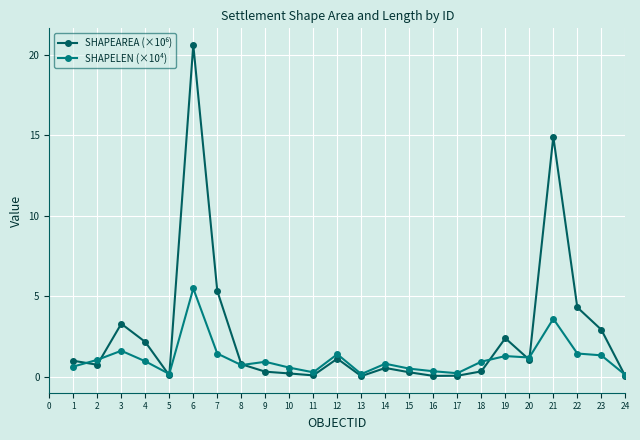

At which category is the sum across all series the highest?

6